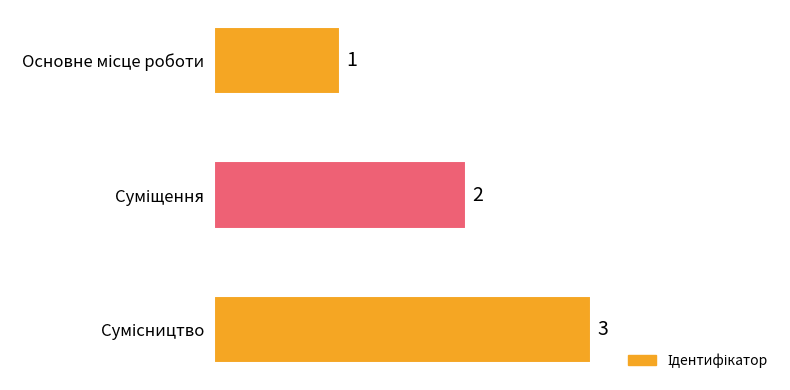

What is the value of the 1st bar from the top?

1